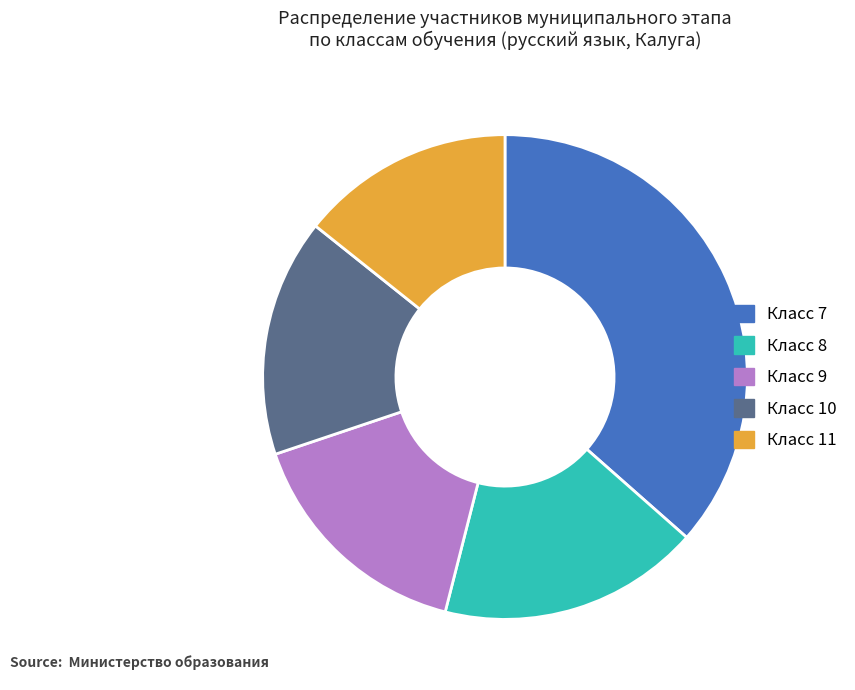

How many slices are in this pie chart?

5